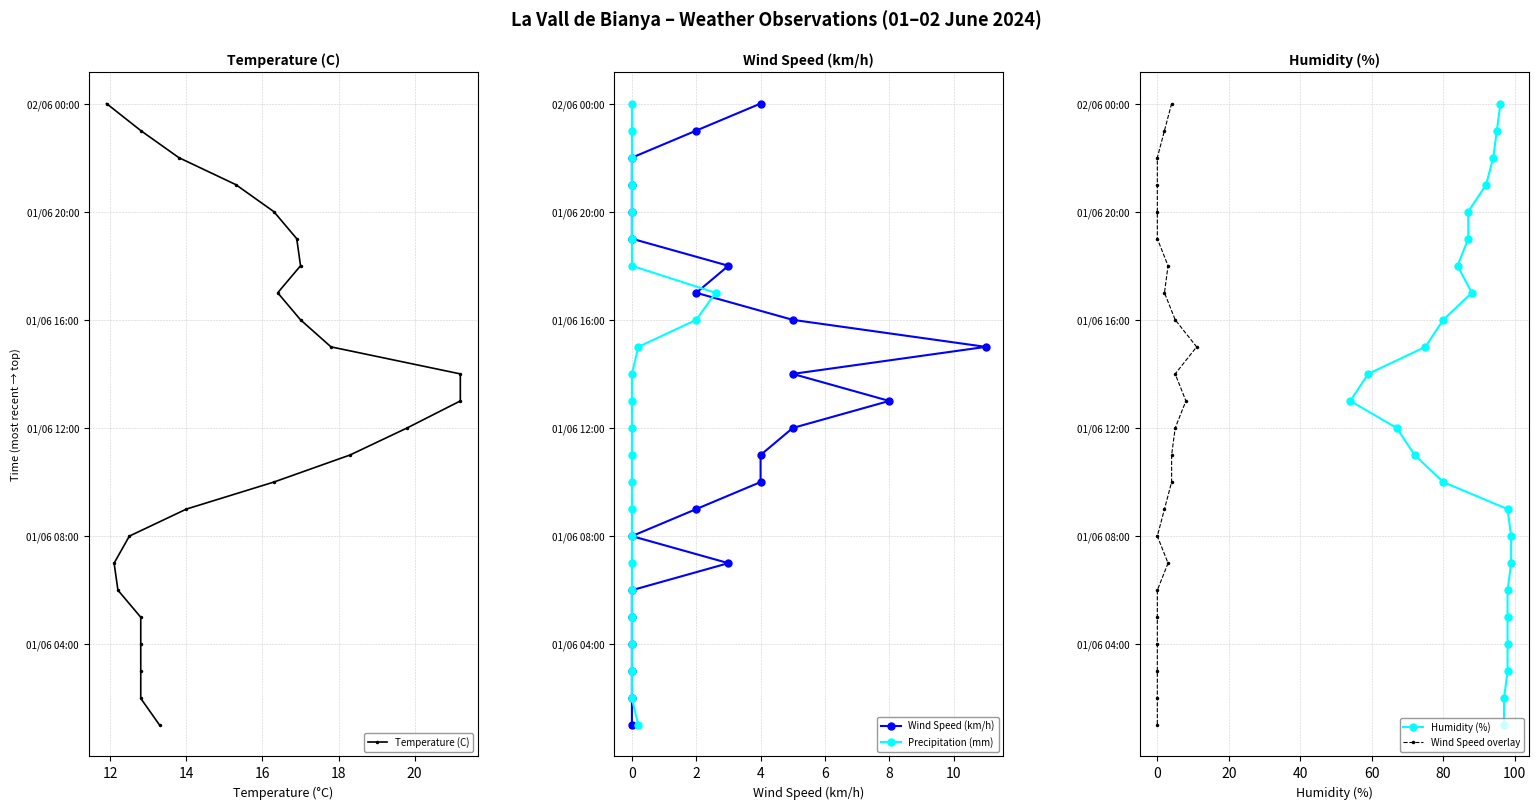

At how many categories does at least one series exceed 4?

19